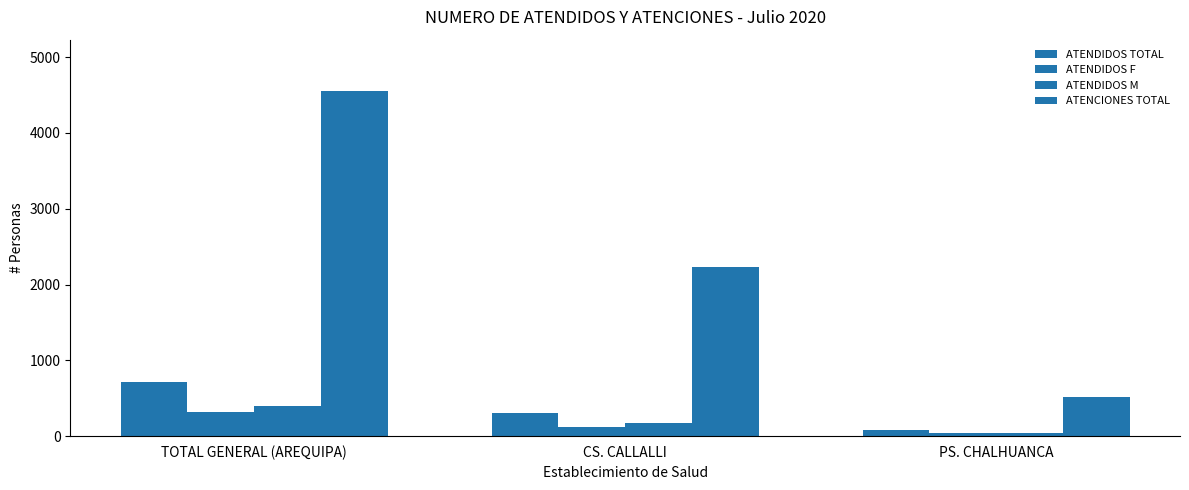

What is the value of the ATENDIDOS F bar at the 3rd from the left?

40